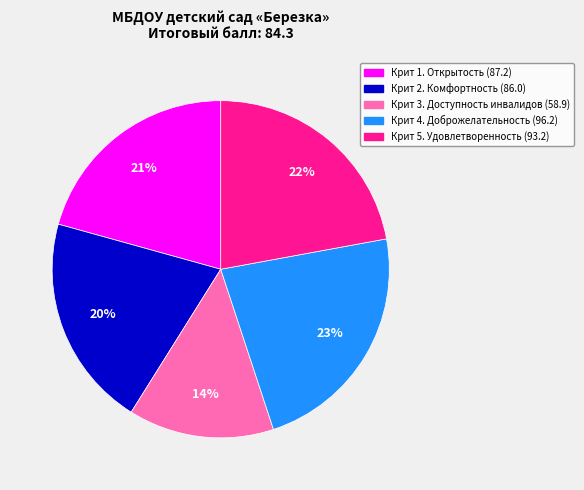

To the nearest percent, what is the difference between the Крит 3. Доступность инвалидов and Крит 5. Удовлетворенность slice percentages?

8%